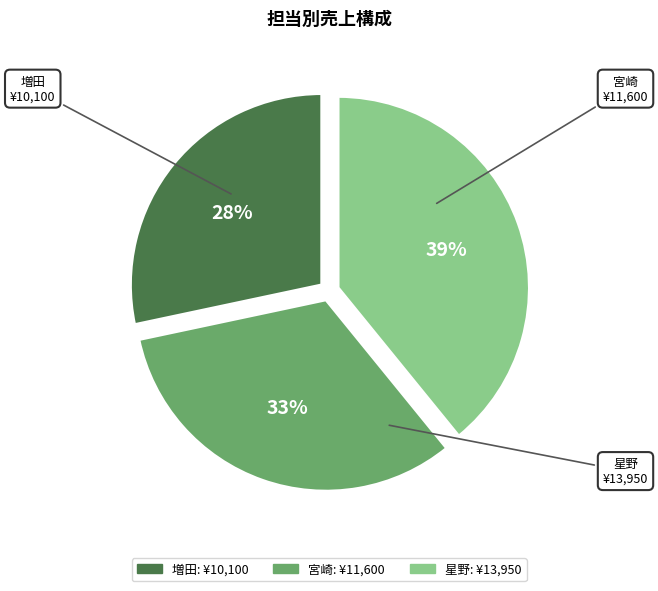

To the nearest percent, what is the average slice percentage?

33%